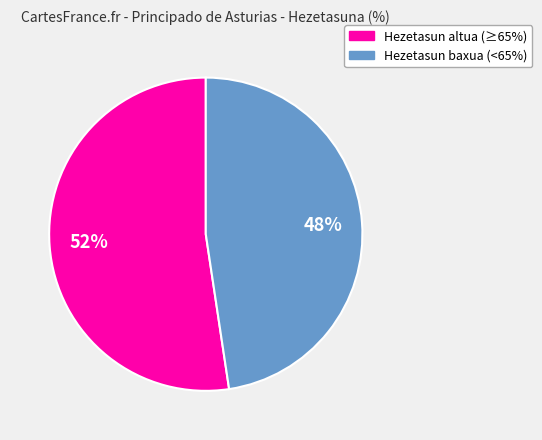

To the nearest percent, what is the average slice percentage?

50%